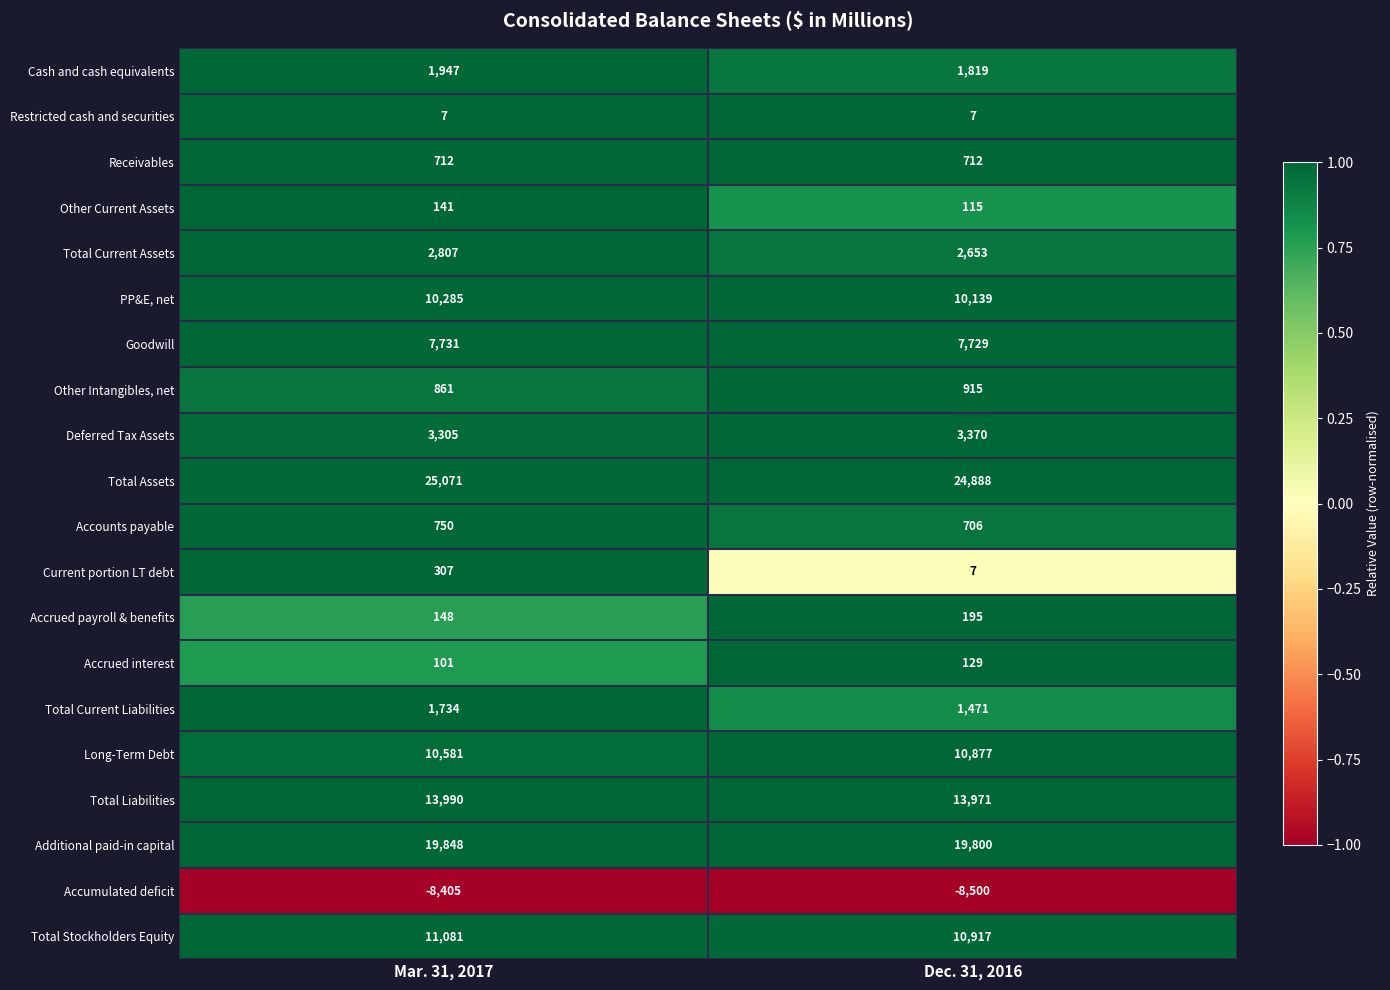

True or false: PP&E, net has a value of 10285 at Mar. 31, 2017.

True